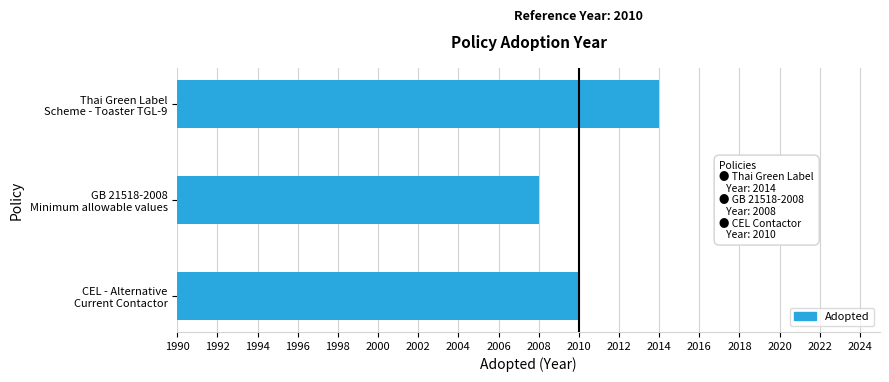

What is the sum of the values at CEL - Alternative Current Contactor and GB 21518-2008 Minimum allowable values?

38